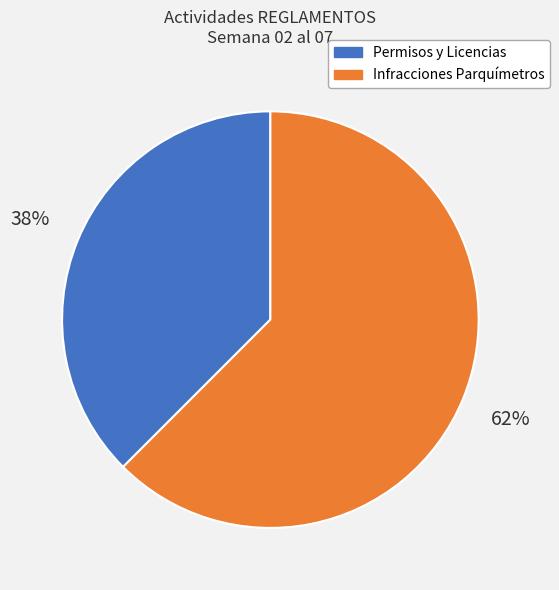

Which slice represents more than half of the pie?

Infracciones Parquímetros